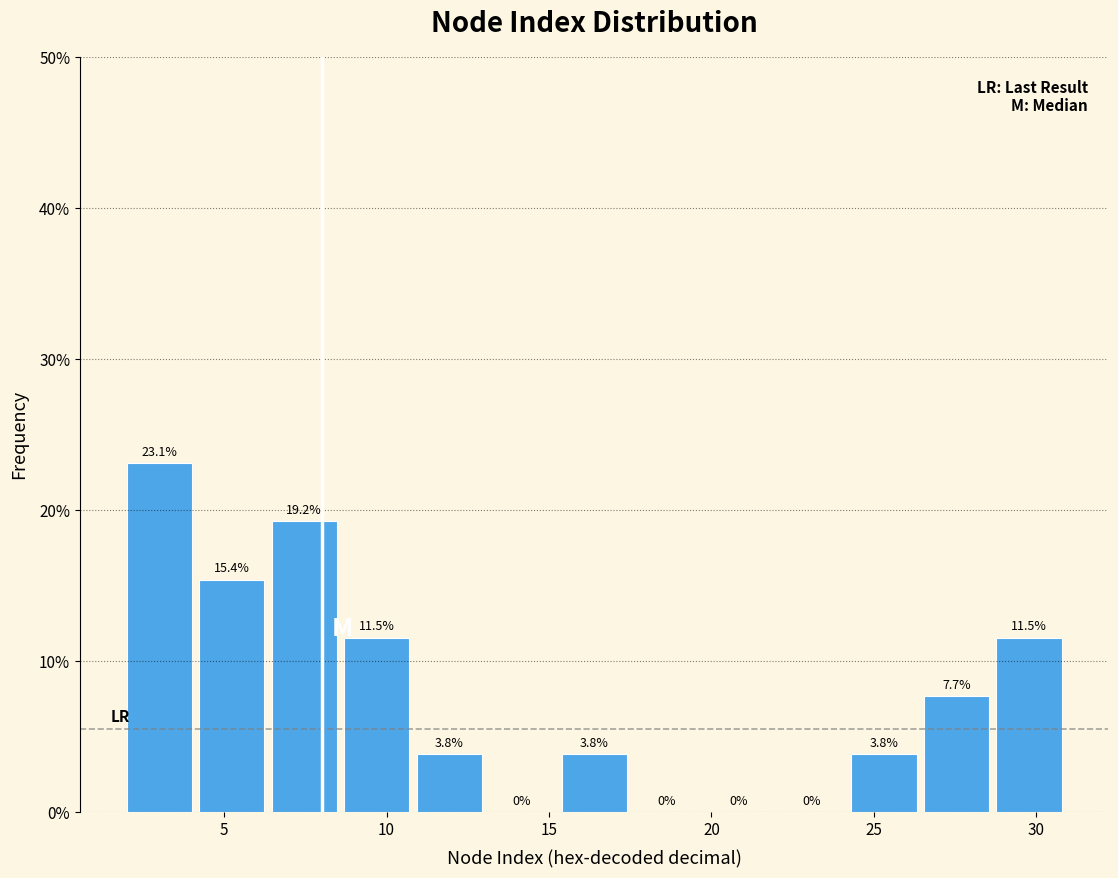

How tall is the bar that spans 8.5 to 11.0 on the x-axis? The bar edges are not printed on the chart, so give them approximately, as read against the axis.

11.5